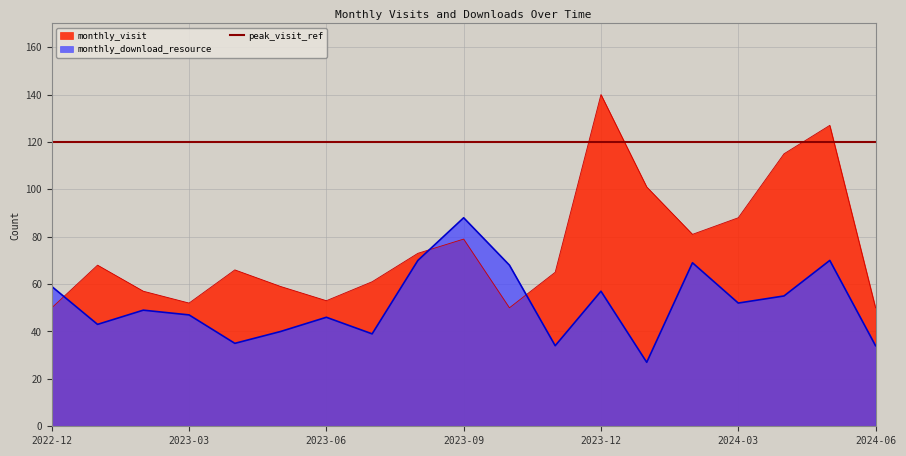

How many times do monthly_download_resource and monthly_visit cross each other?

3